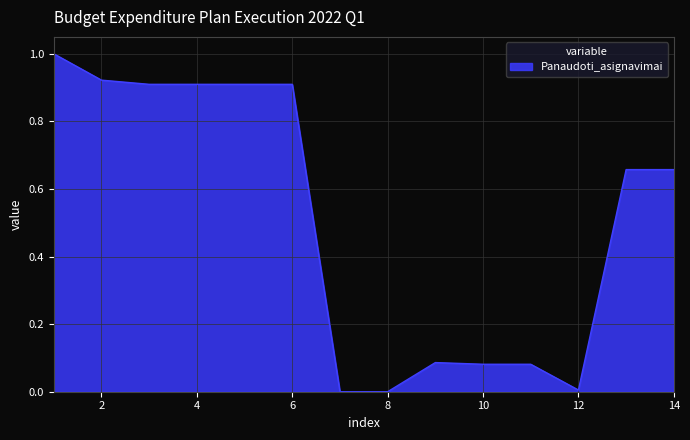

What is the difference between the maximum and minimum values?

1.0